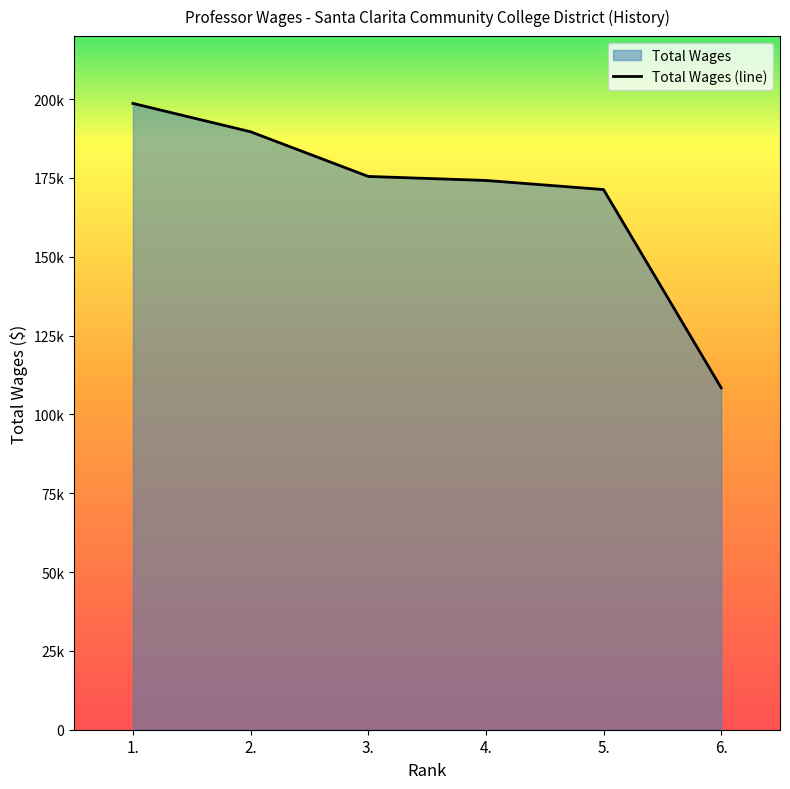

What is the label of the 3rd point from the right?

4.